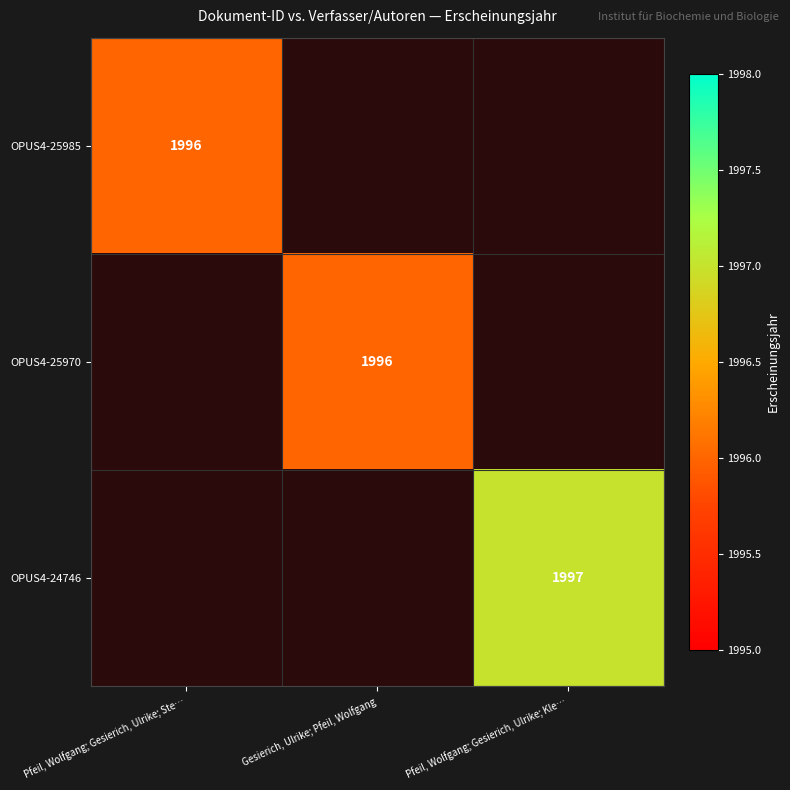

Which label corresponds to the largest value in the chart?

Pfeil, Wolfgang; Gesierich, Ulrike; Kle…